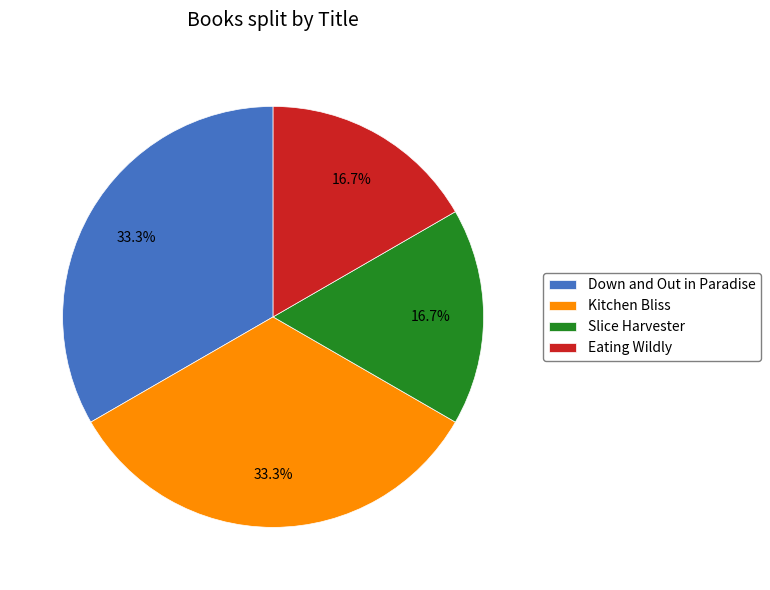

Is there a majority slice in this chart?

No